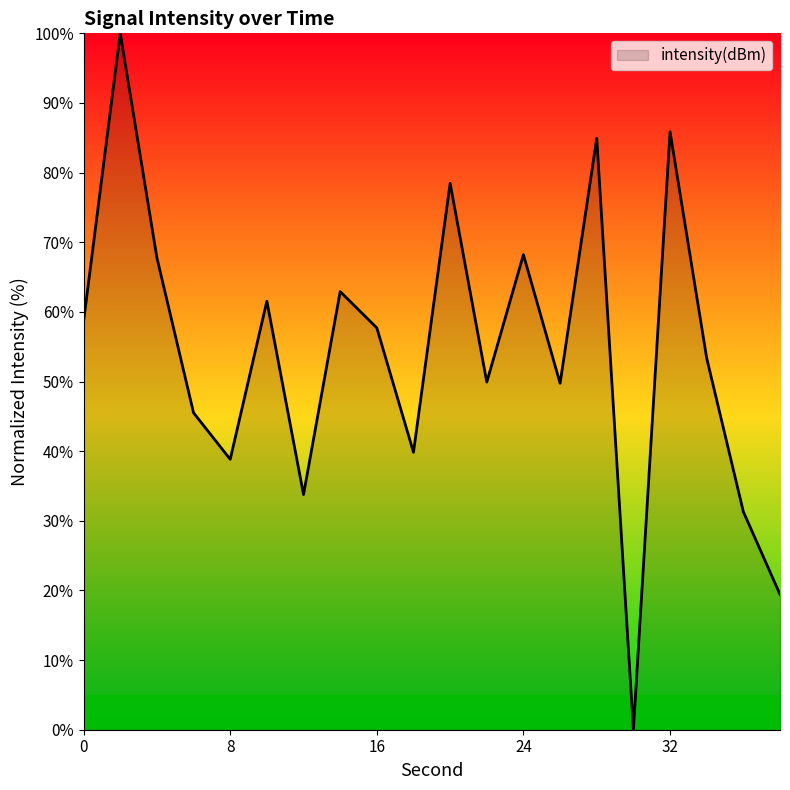

What is the maximum value shown in the chart?

100.0